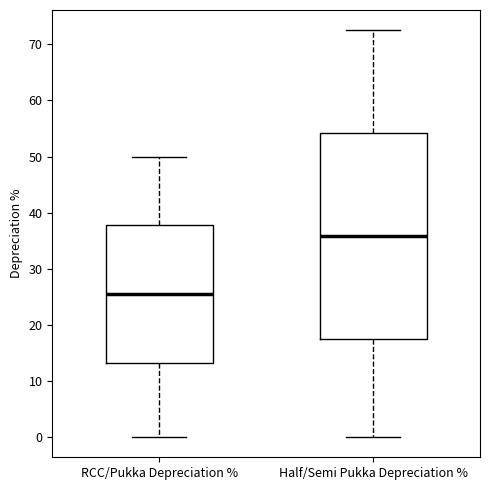

Reading left to right, transcribe this box plot: for each box, give where its median line is, the range the box spans, and where its two whiskers end, as read against the y-axis. The values are not printed on the chart, so give them approximately, as read against the axis.

RCC/Pukka Depreciation %: median 26, box 13 to 38, whiskers 0 to 50
Half/Semi Pukka Depreciation %: median 36, box 17 to 54, whiskers 0 to 73